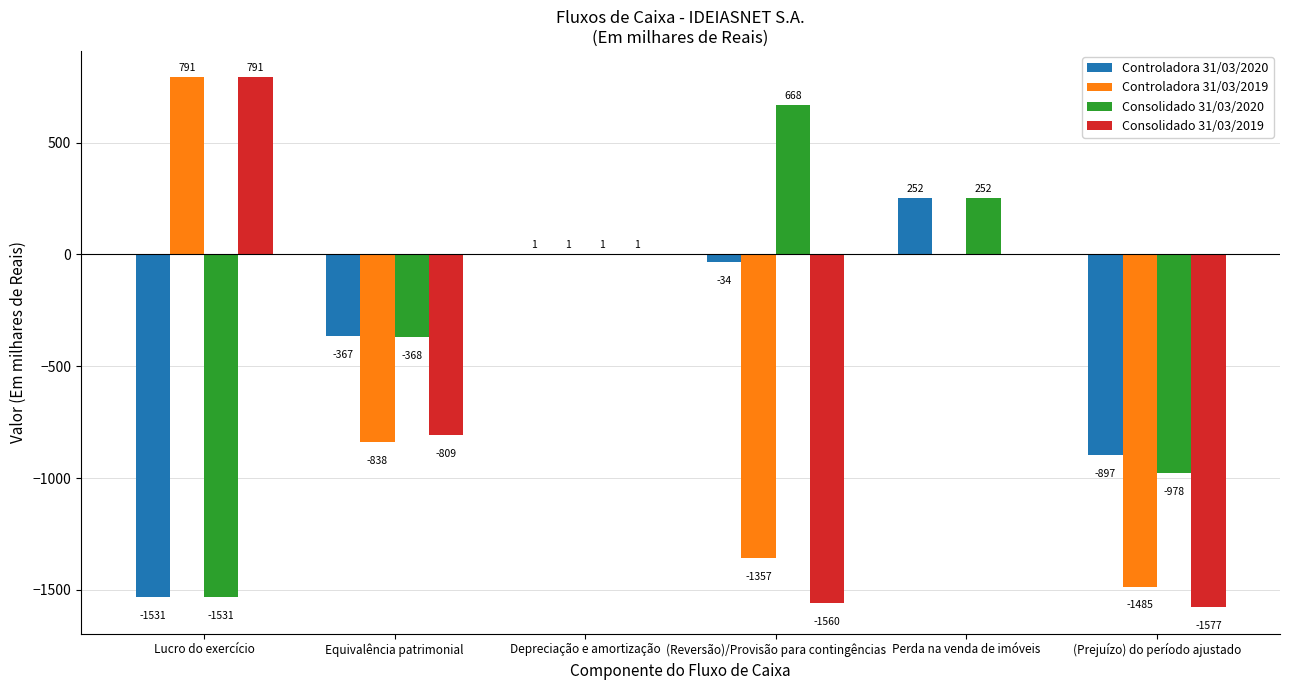

Between Equivalência patrimonial and Perda na venda de imóveis, which series saw the biggest shift?

Controladora 31/03/2019